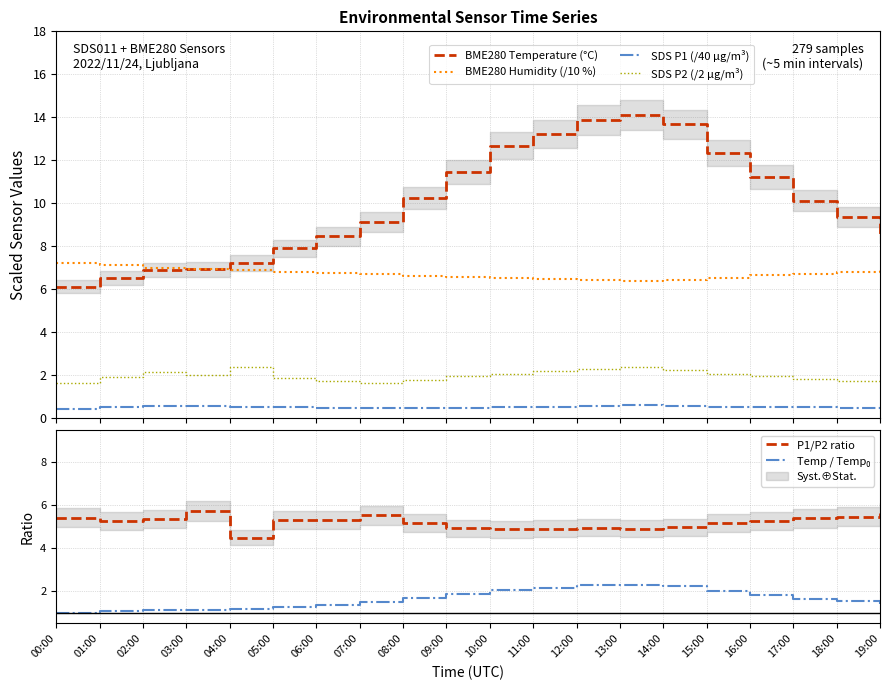

True or false: P1/P2 ratio and BME280 Humidity (/10 %) cross at least once.

False